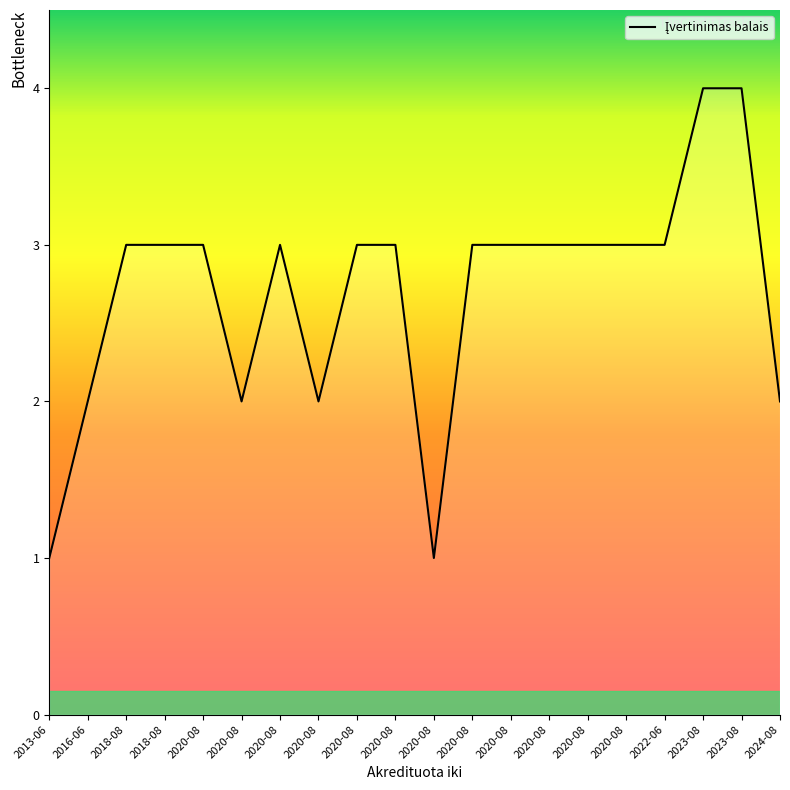

Rank the categories by value from highest to lowest.

2023-08, 2023-08, 2018-08, 2018-08, 2020-08, 2020-08, 2020-08, 2020-08, 2020-08, 2020-08, 2020-08, 2020-08, 2020-08, 2022-06, 2016-06, 2020-08, 2020-08, 2024-08, 2013-06, 2020-08